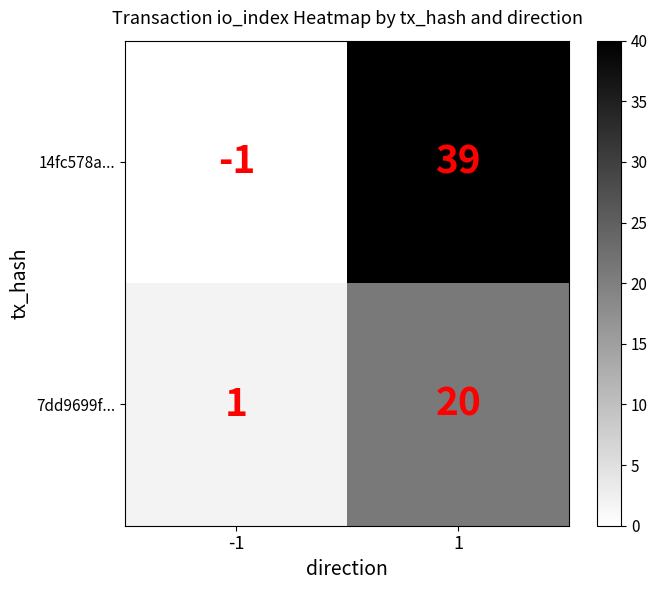

At 1, list the series in order from largest to smallest.

14fc578a..., 7dd9699f...